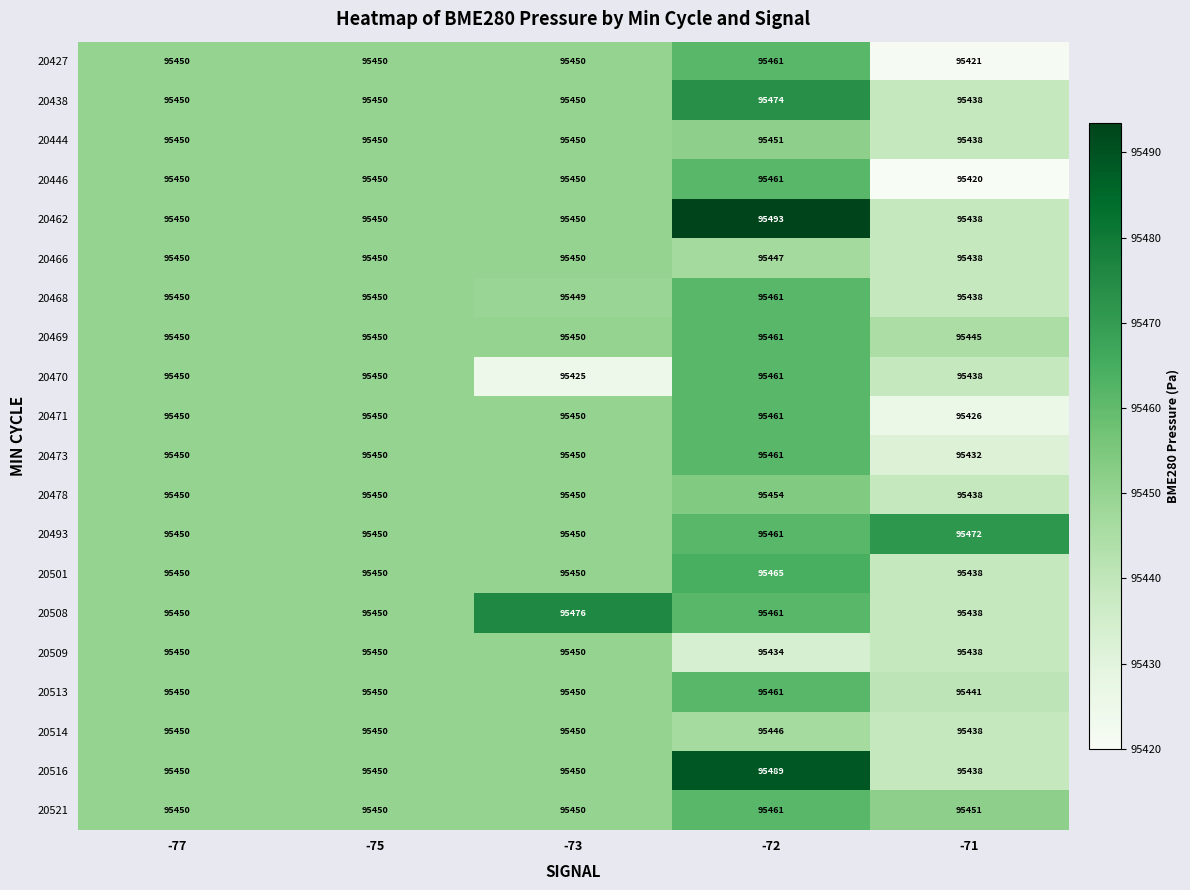

What is the difference between the 20516 values at -71 and -75?

12